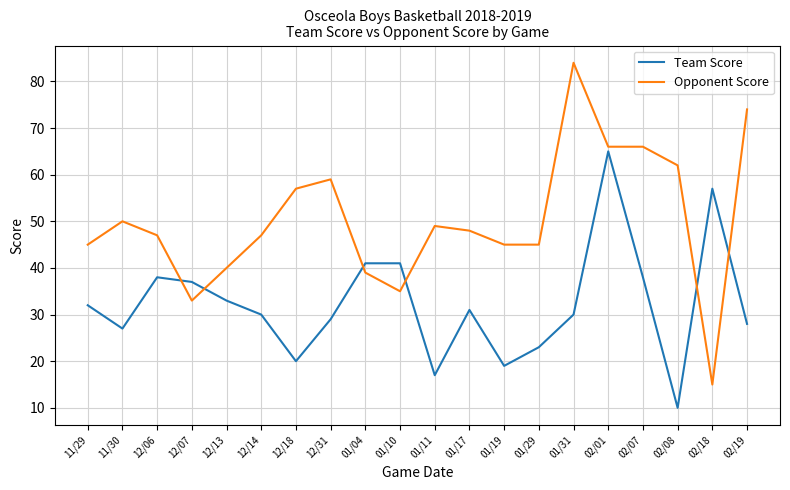

What is the sum of all Team Score values?

646